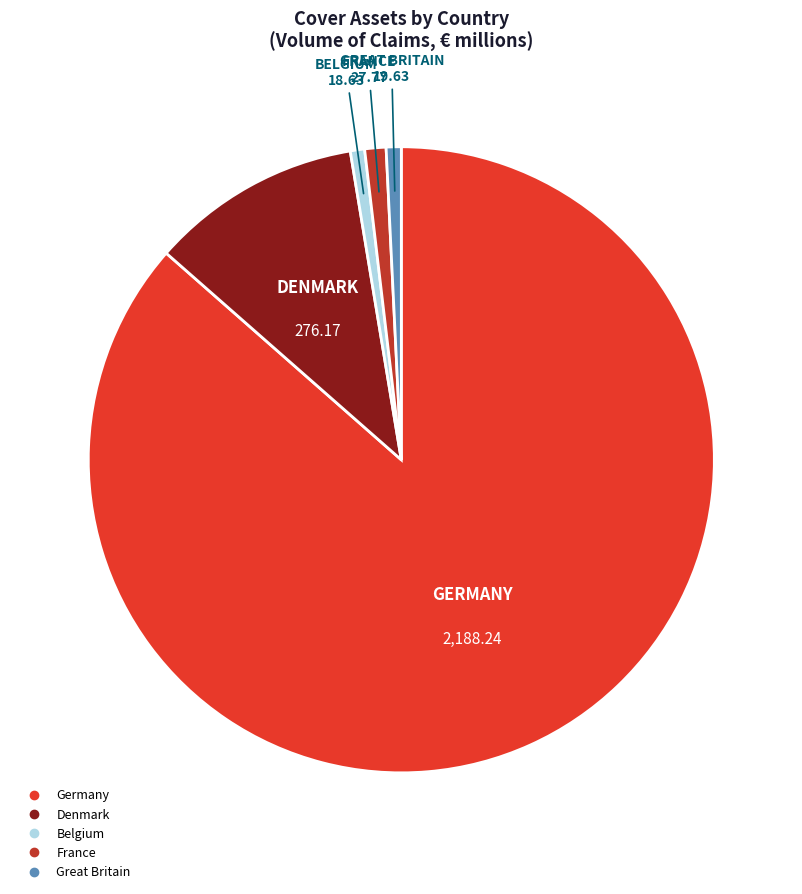

Approximately how many times larger is the value at Denmark compared to Great Britain?

14.1